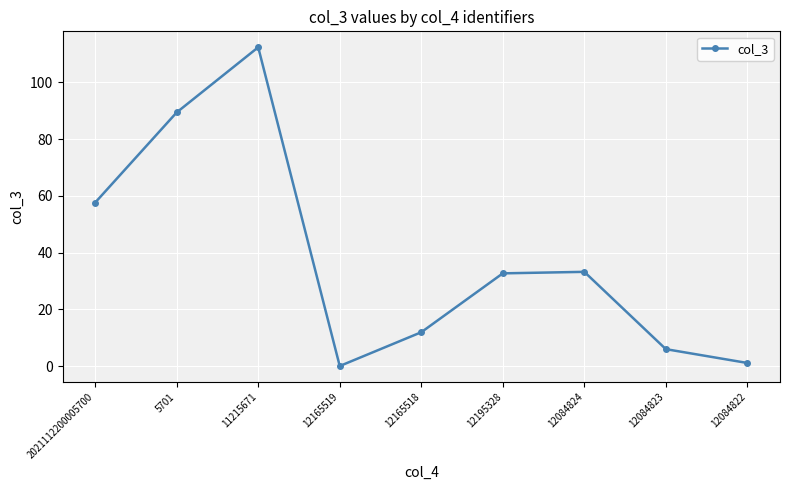

Does the chart display data point markers on the line(s)?

Yes